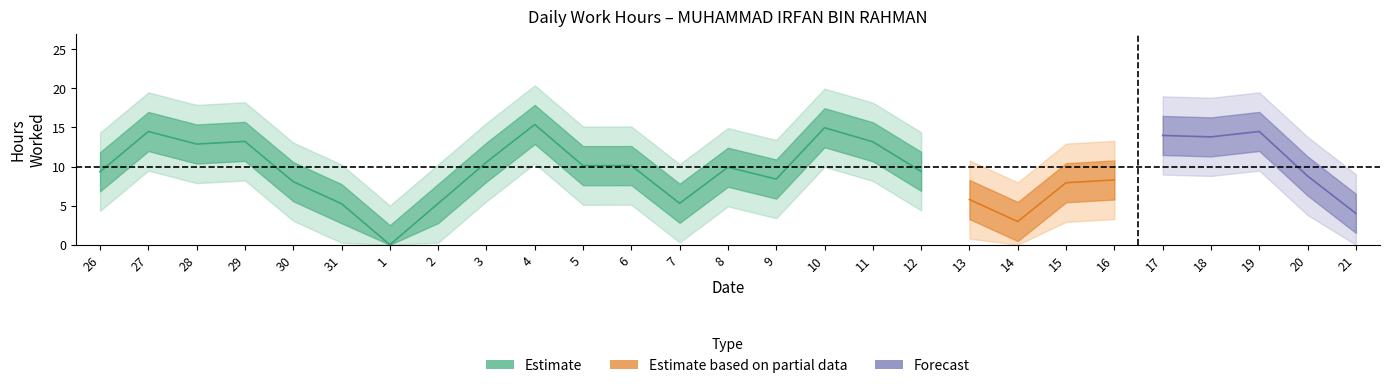

How many values exceed 12?

14